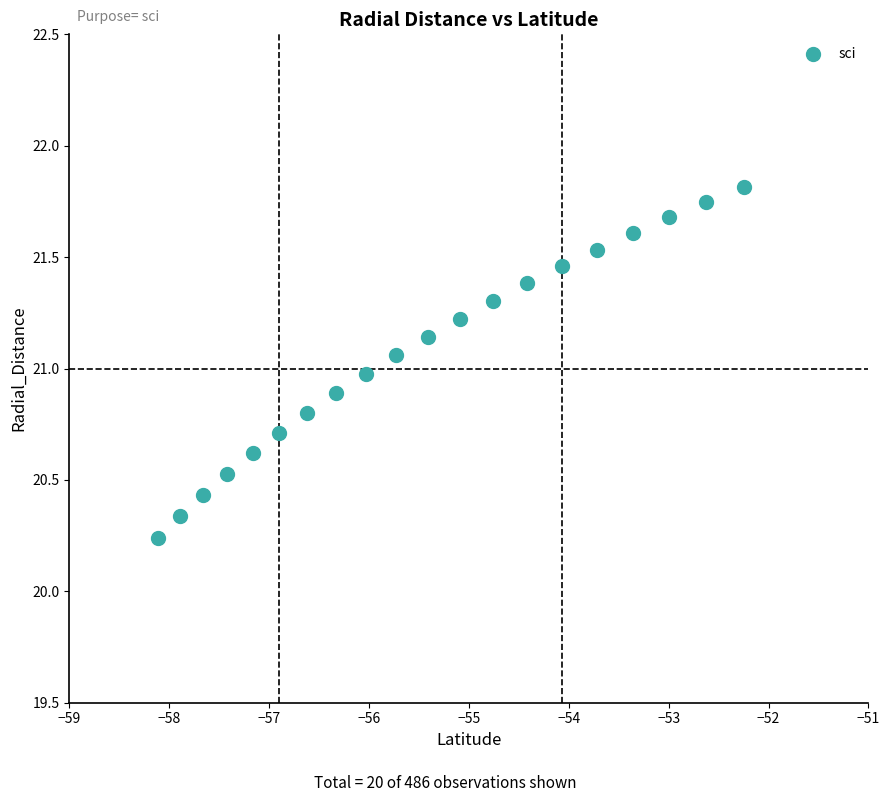

What is the range of Y values (max minus min)?

1.6